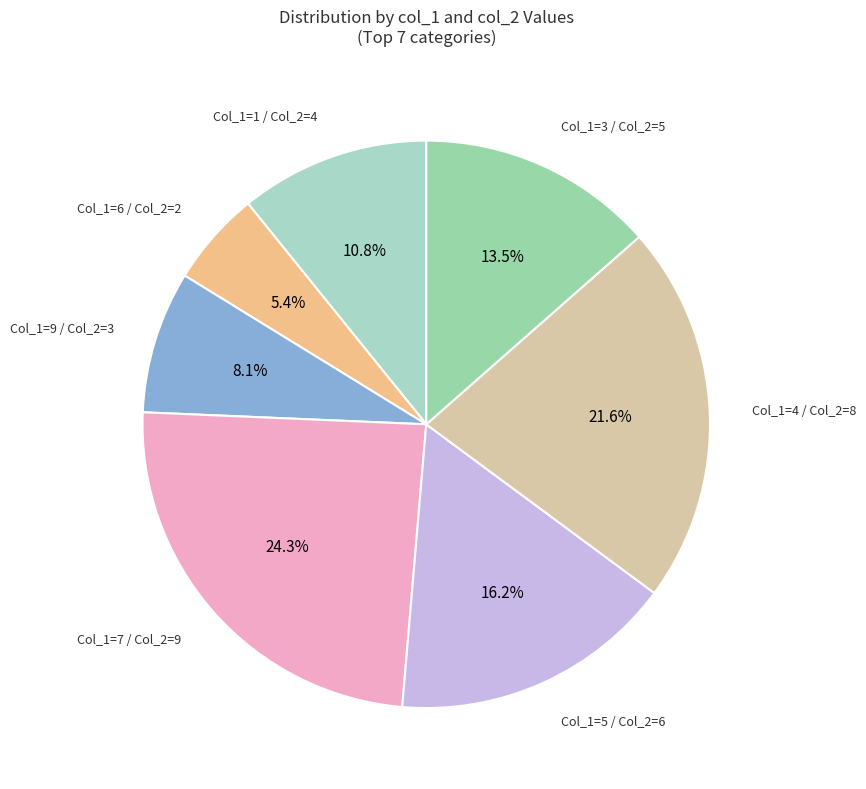

Does any single category account for the majority?

No